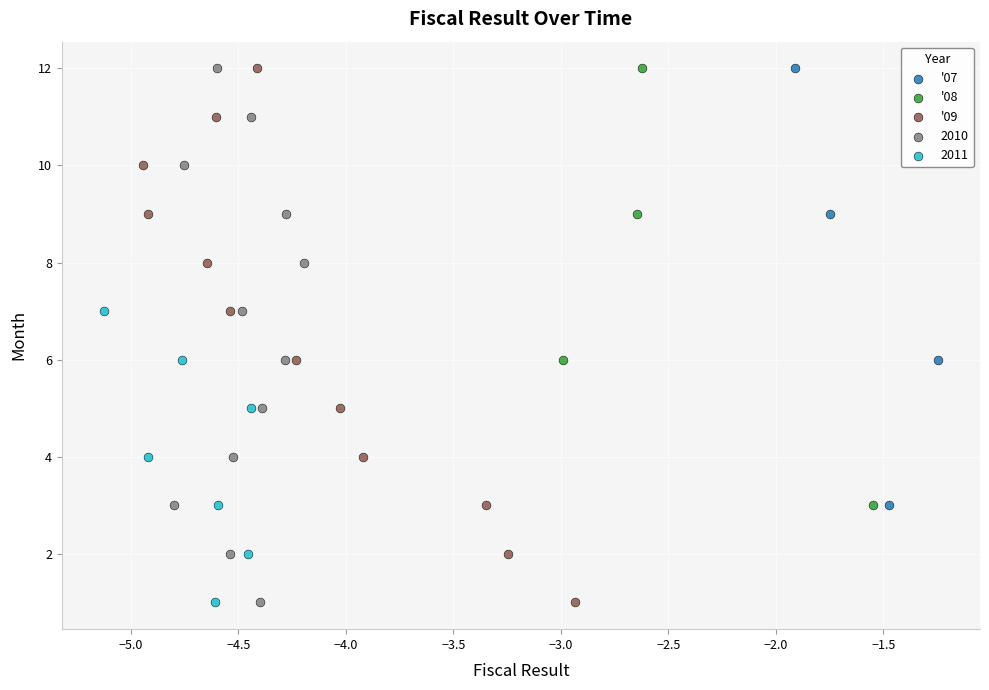

What are all the series names shown in the legend?

'07, '08, '09, 2010, 2011